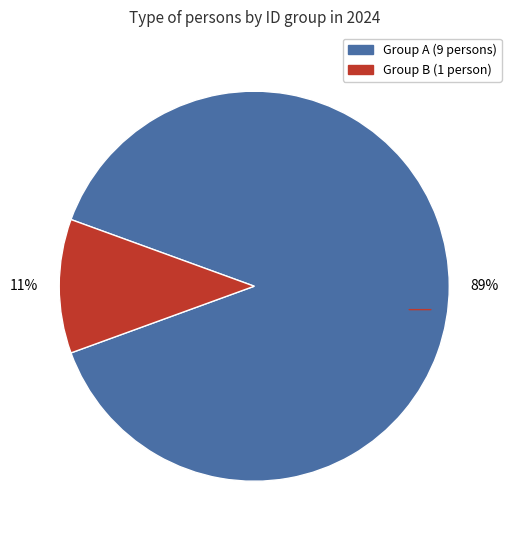

To the nearest percent, what is the average slice percentage?

50%